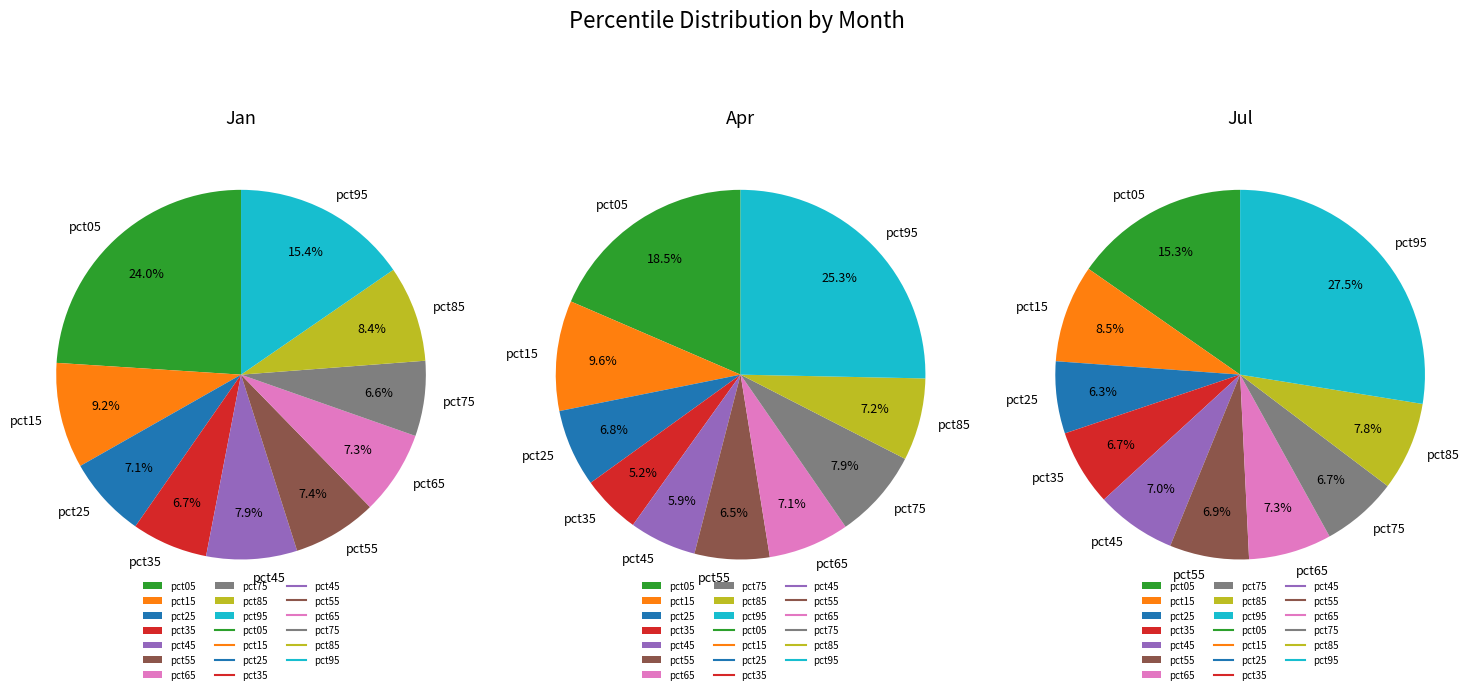

Which category has the smallest portion of the pie?

pct75